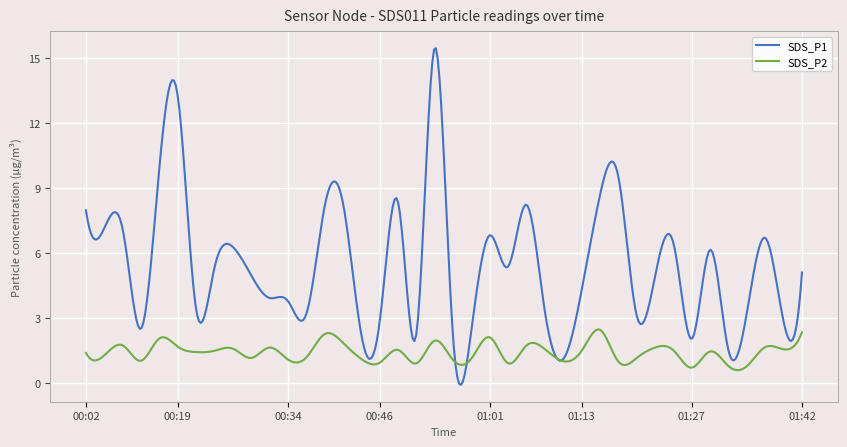

Which series has the largest total across all categories?

SDS_P1